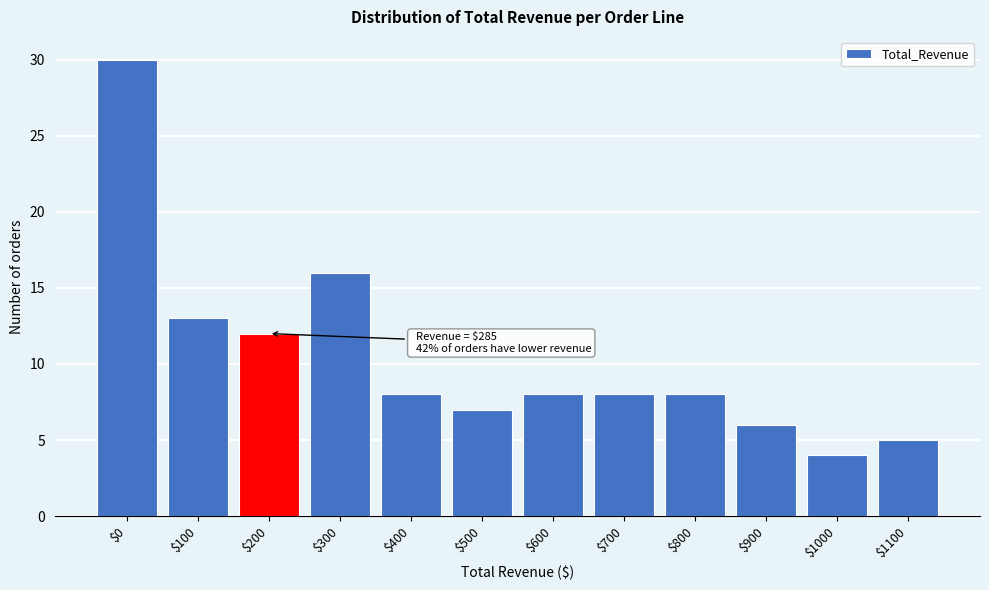

Reading left to right, transcribe all the data shown in this chart.

30	13	12	16	8	7	8	8	8	6	4	5